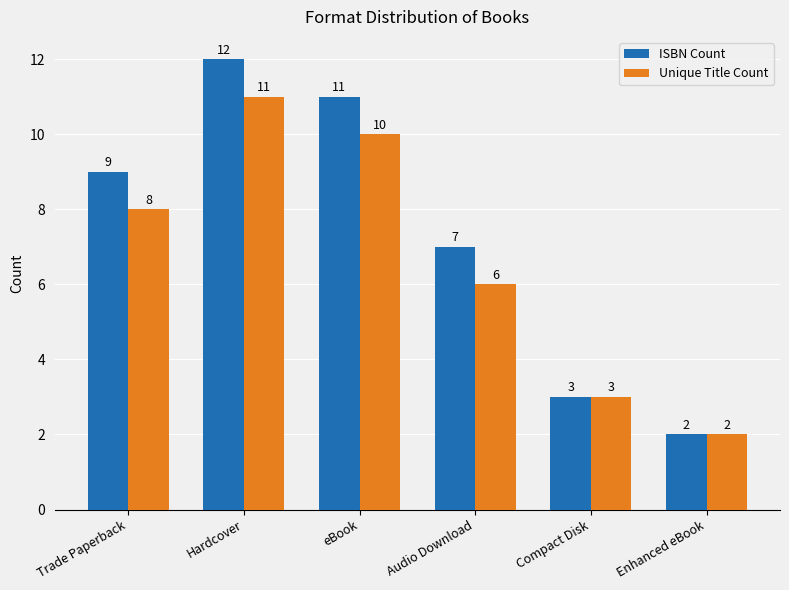

What is the value of the Unique Title Count bar at the 5th from the left?

3